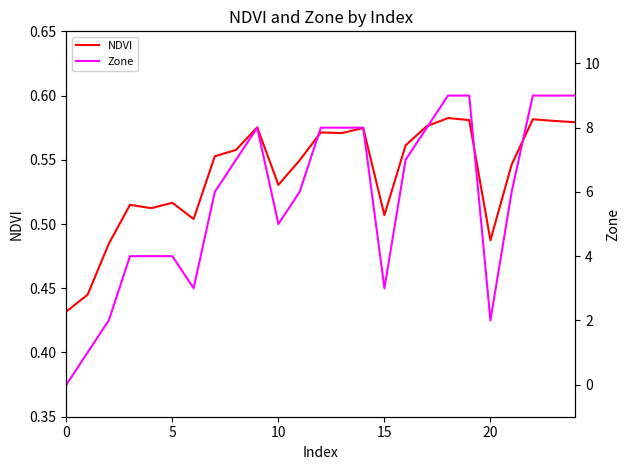

What is the maximum value for Zone?

9.0